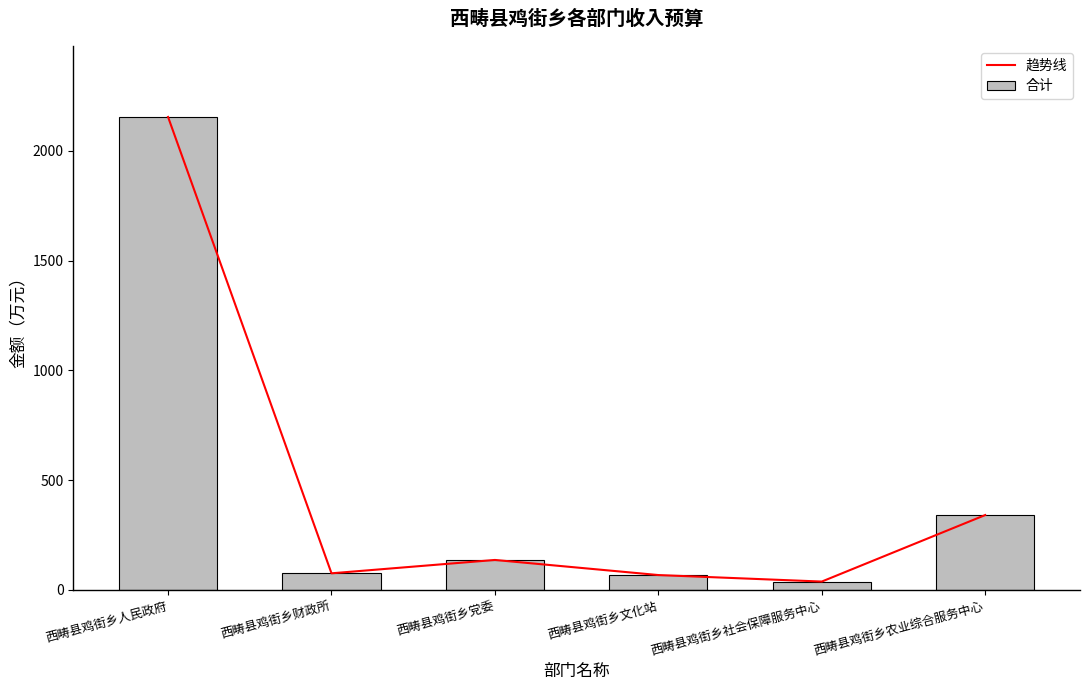

What is the label of the 4th bar from the left?

西畴县鸡街乡文化站